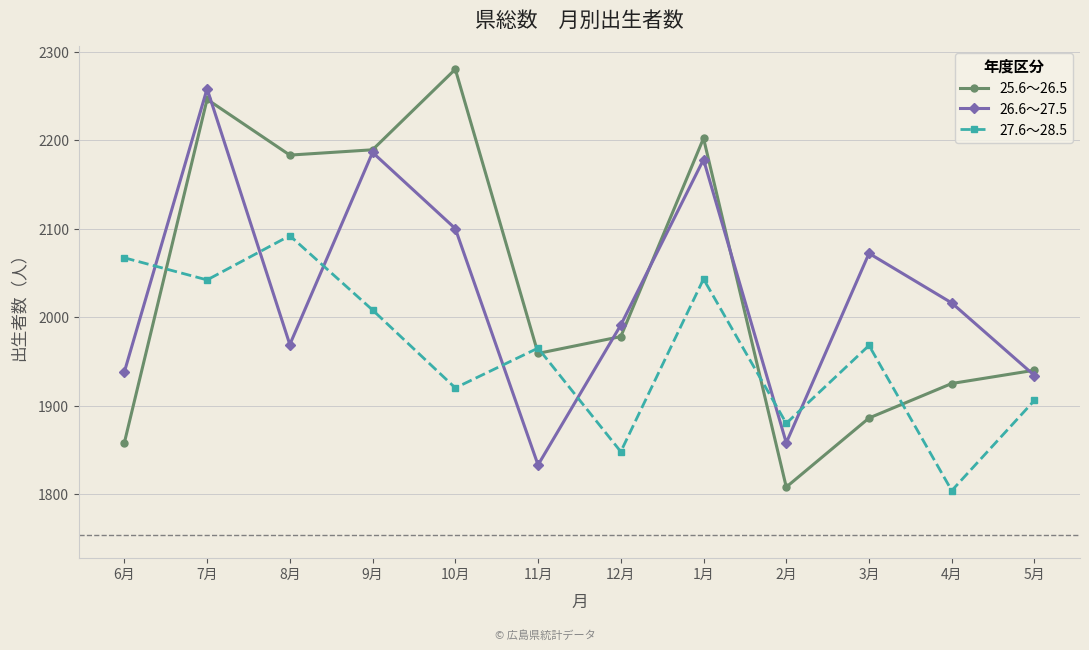

True or false: 27.6～28.5 and 26.6～27.5 cross at least once.

True